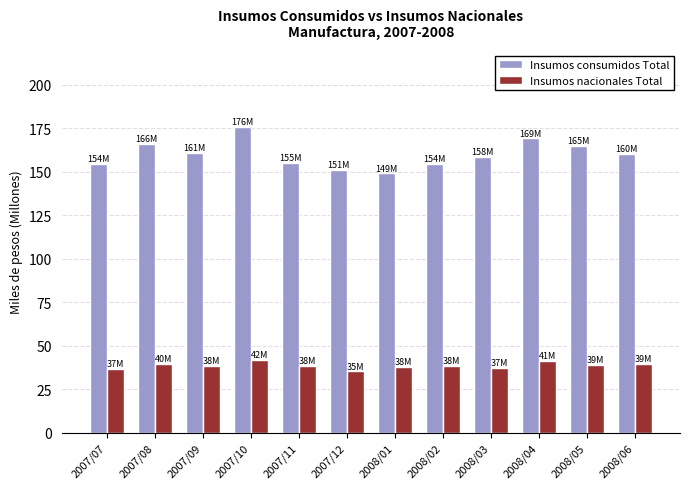

How many groups of bars are there?

12